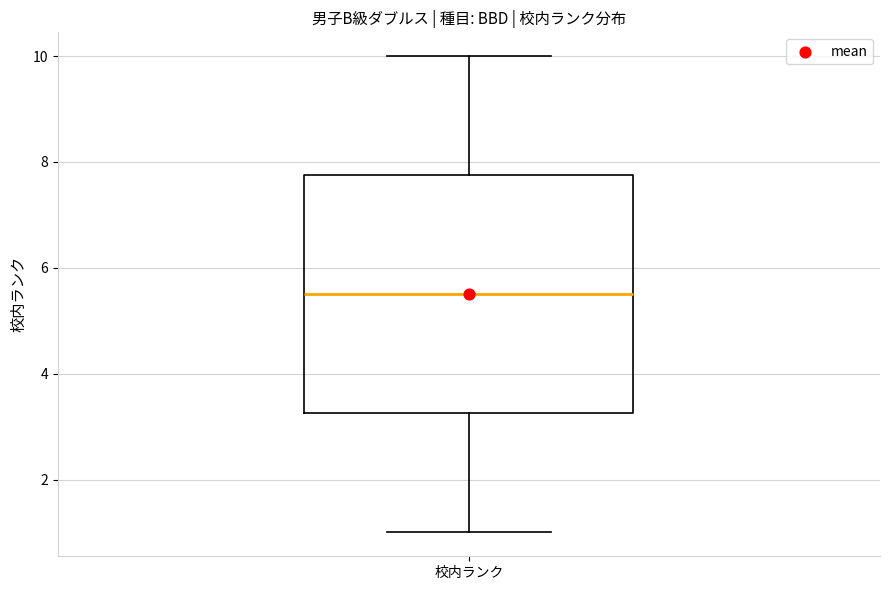

Where does the median line of the box for 校内ランク sit on the y-axis? The values are not printed on the chart, so give them approximately, as read against the axis.

5.6